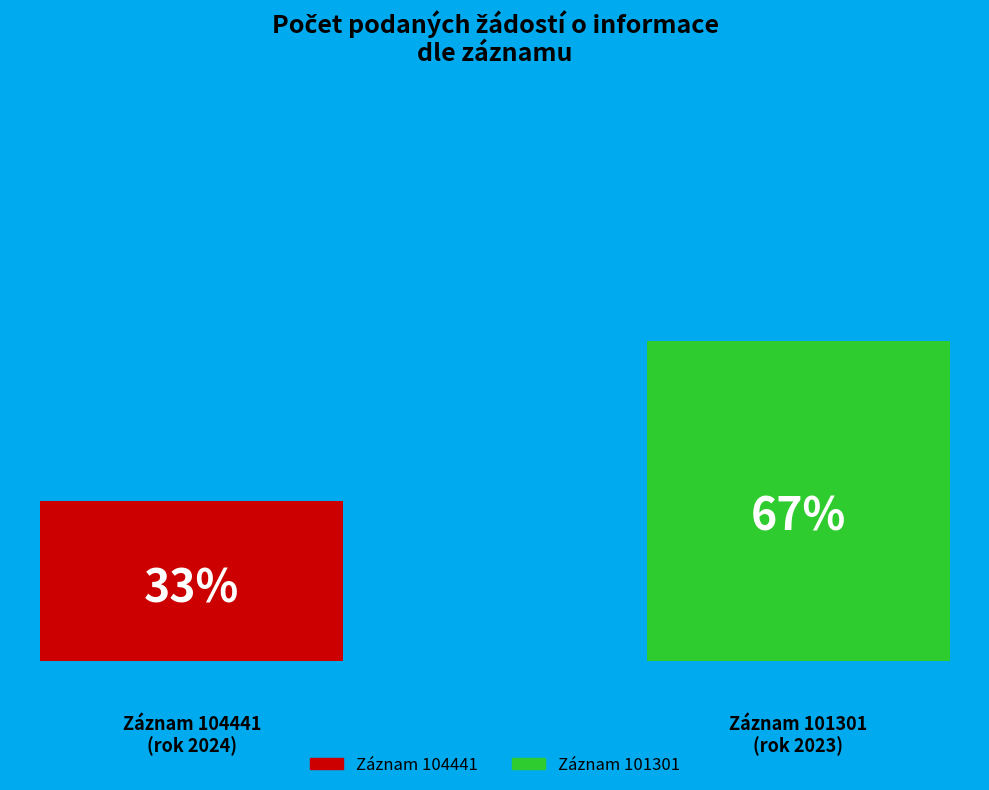

How many bars are there in total?

2